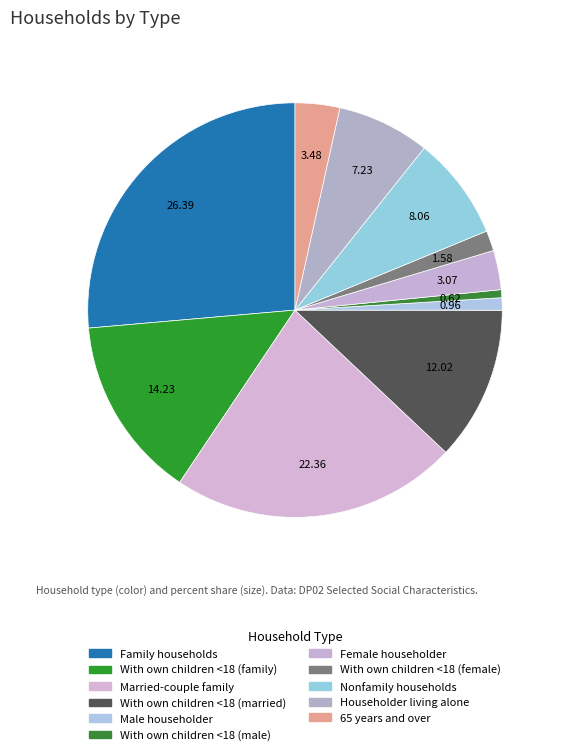

What is the largest slice in the pie chart?

Family households